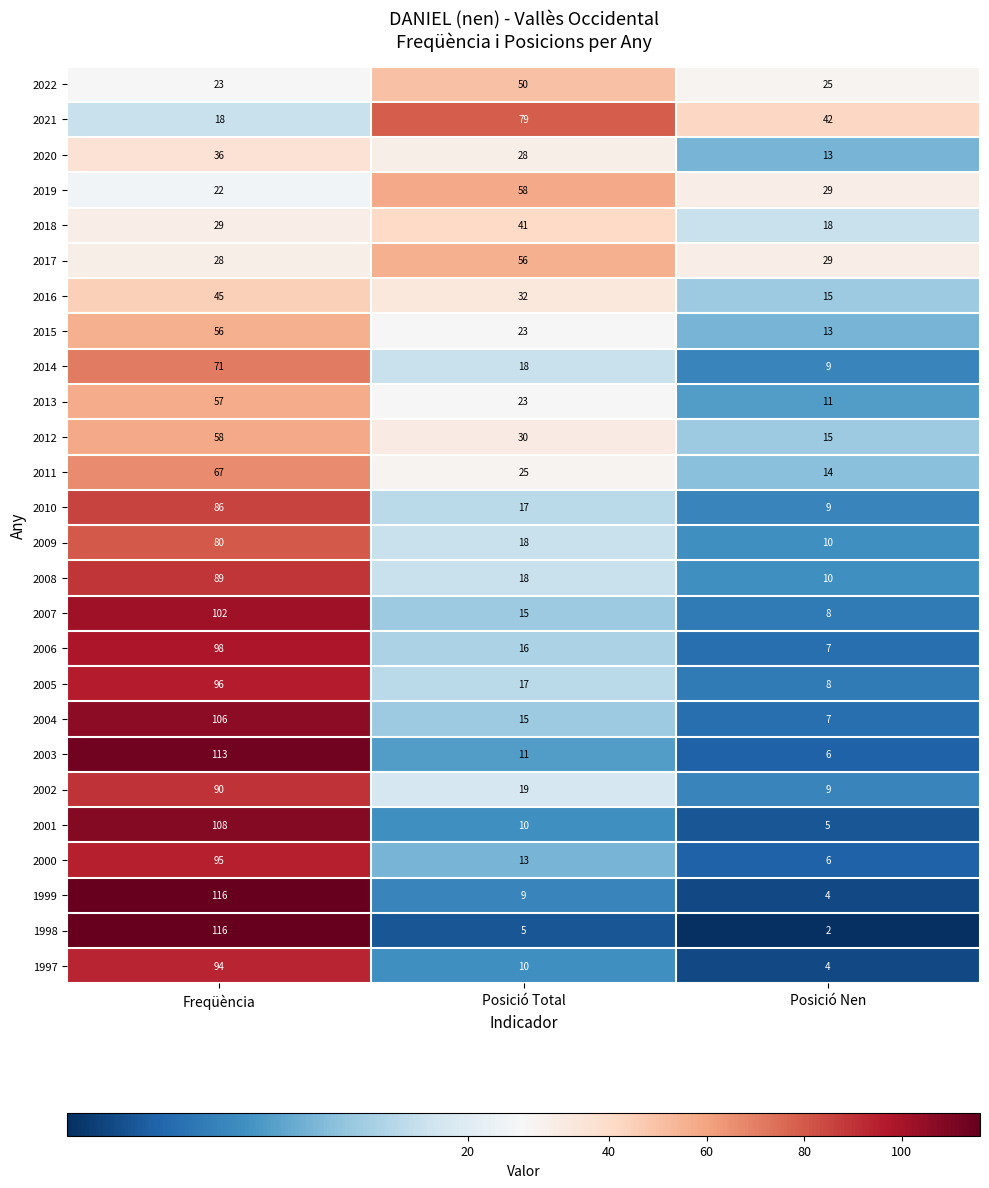

What is the total value across all series at Posició Total?

656